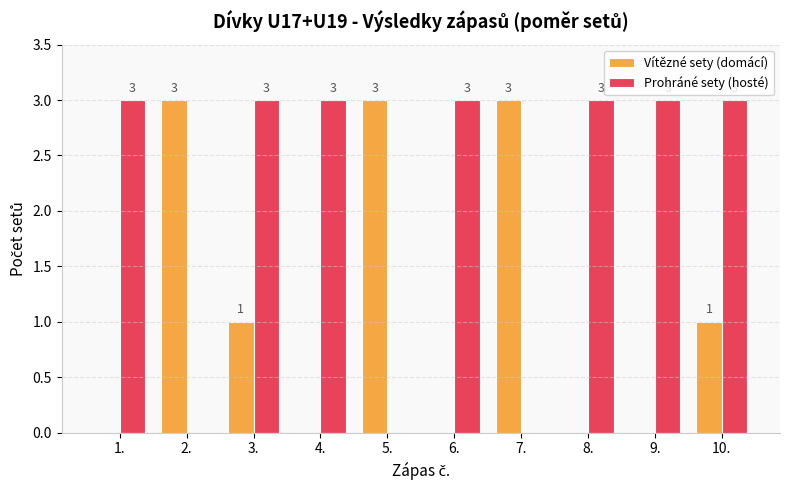

What is the sum of the Prohráné sety (hosté) values at 1. and 4.?

6